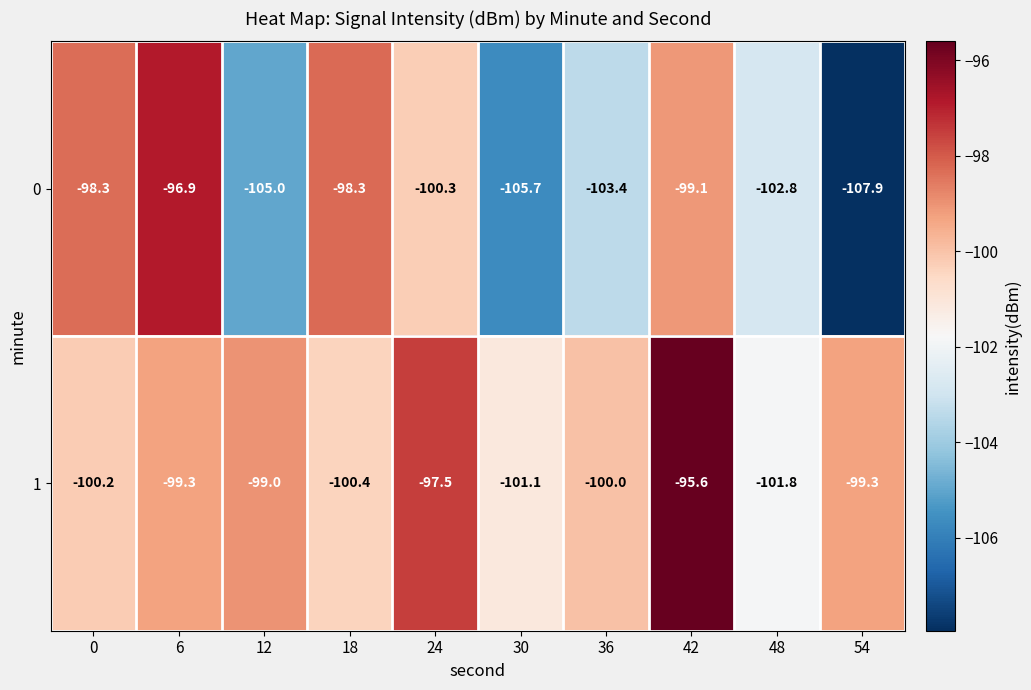

At which category is the sum across all series the highest?

42